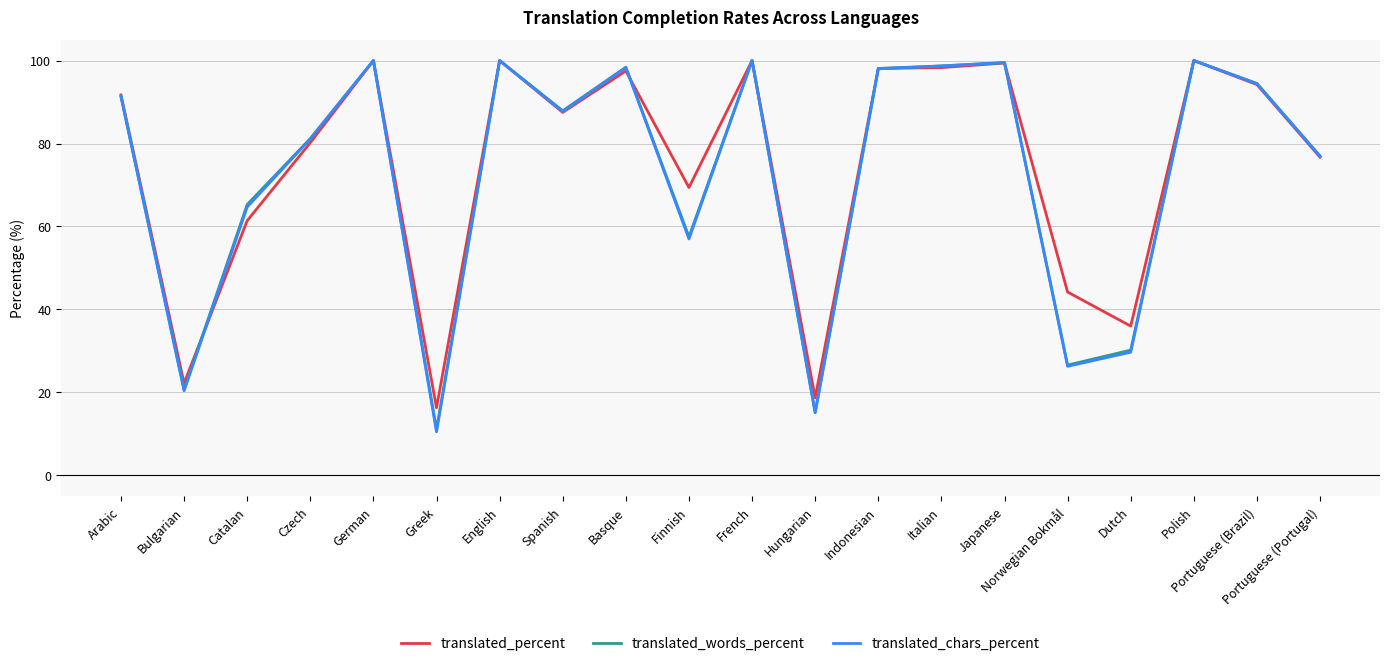

Is this an area chart (filled region under the line)?

No